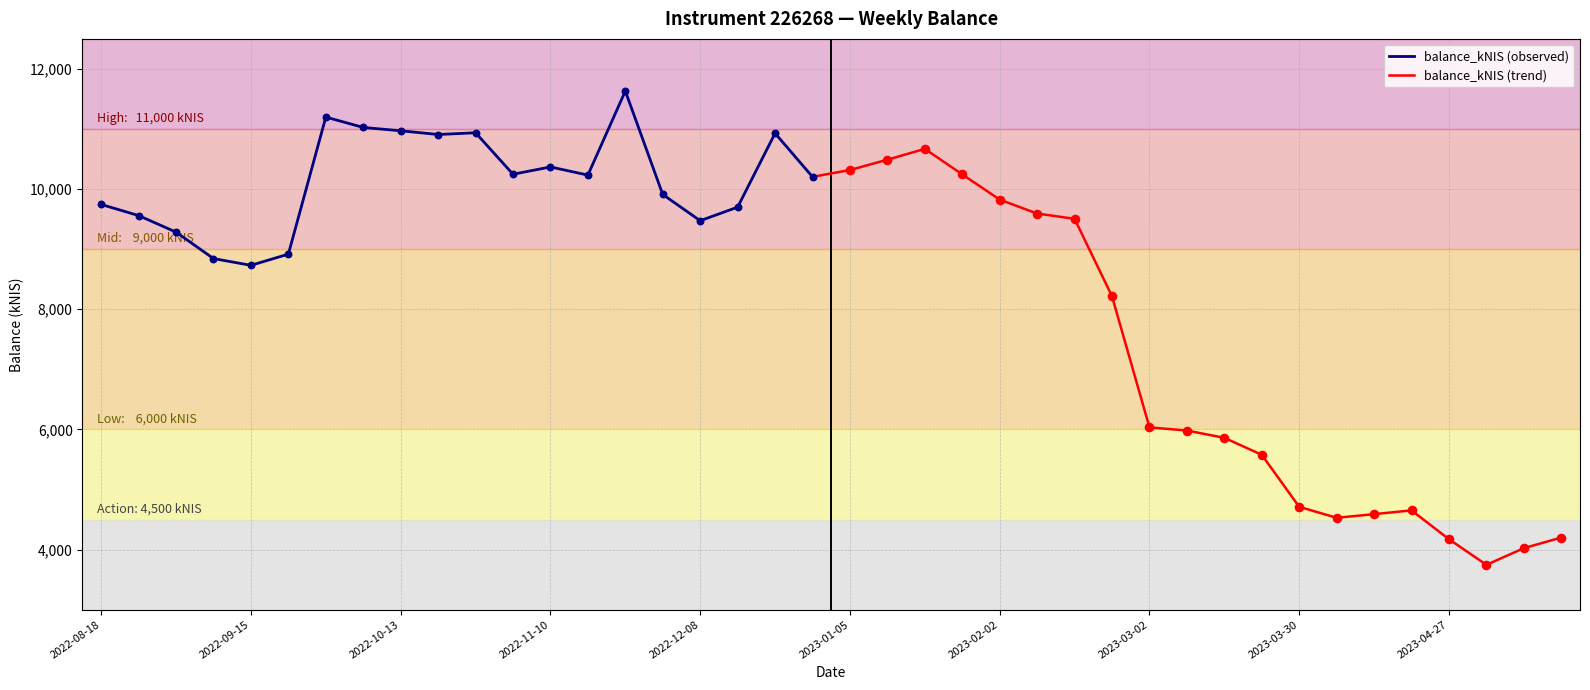

Approximately how many times larger is the value at 2022-09-22 compared to 2023-04-13?

1.9